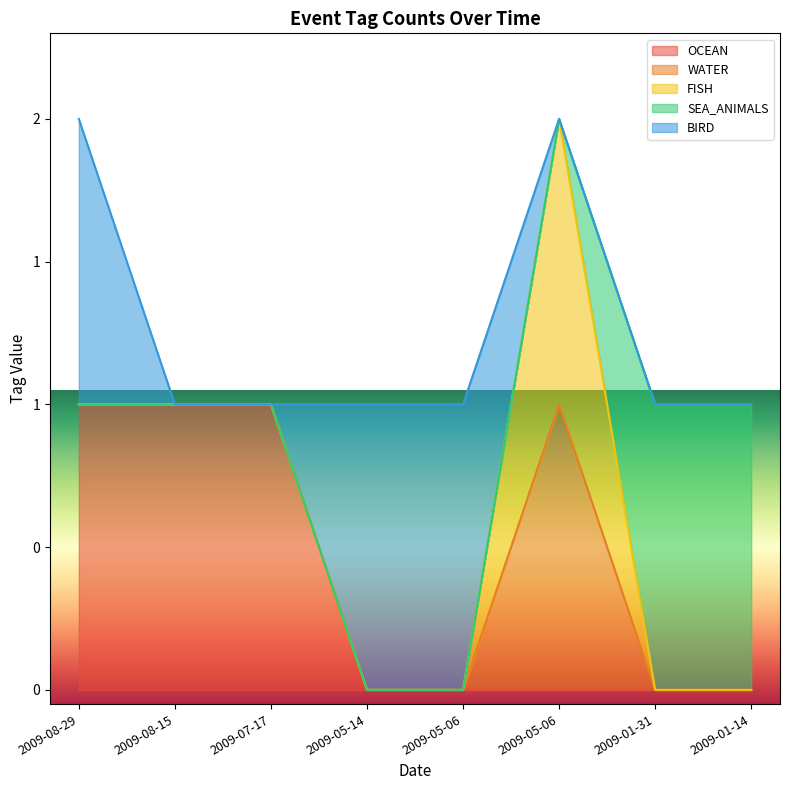

Which category has the highest value across all series?

2009-08-29